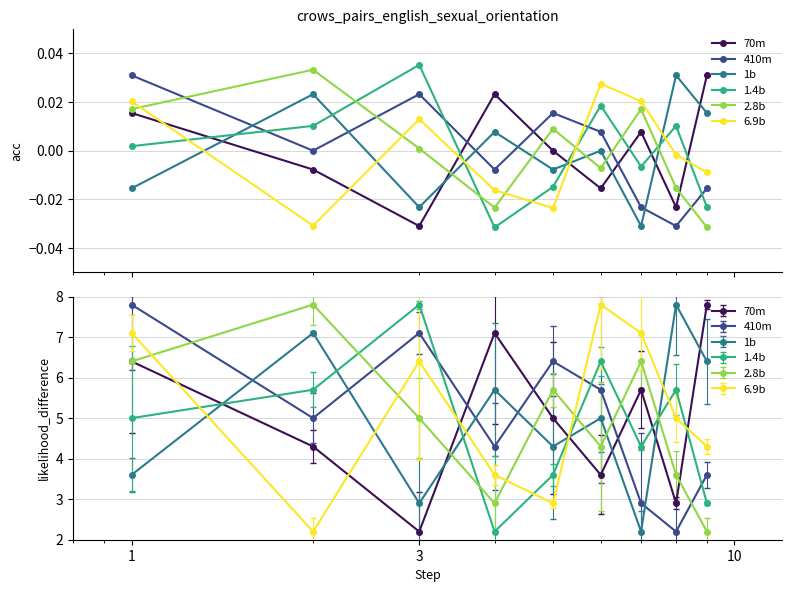

Between 5 and 8, which is larger?

8